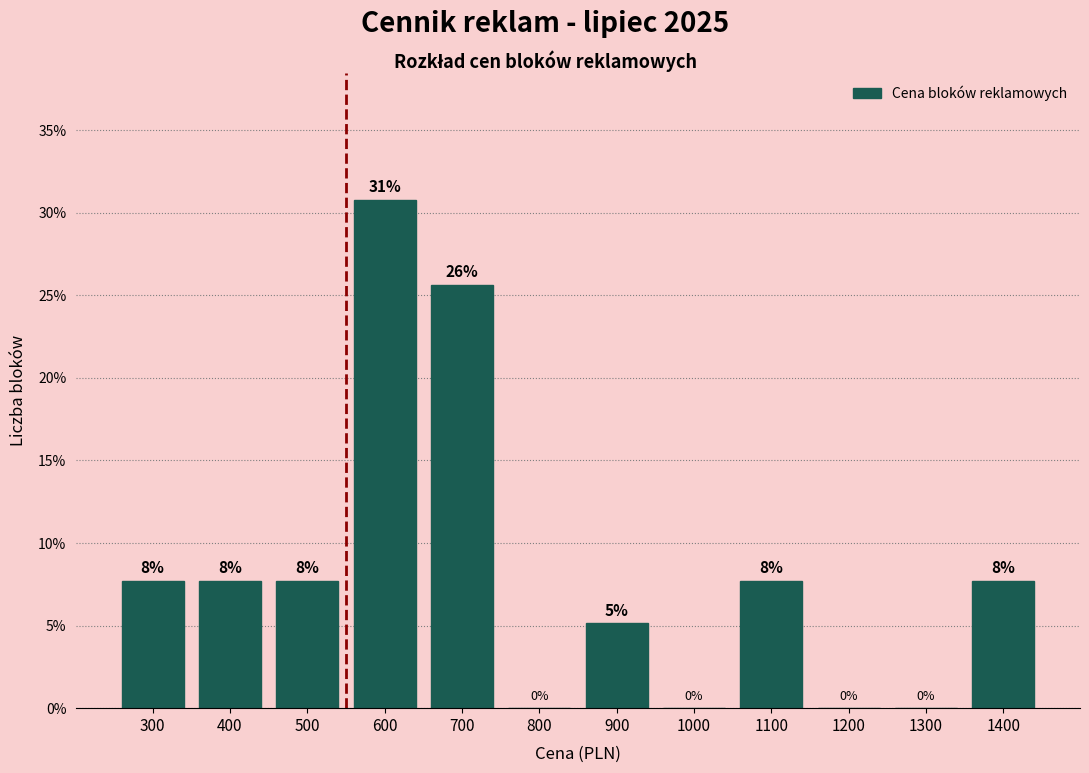

Are the bars horizontal?

No